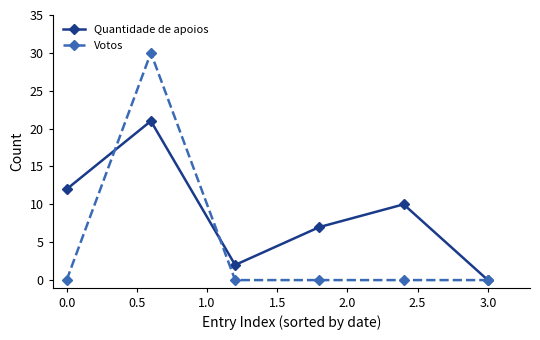

Rank the series by their maximum value, from highest to lowest.

Votos, Quantidade de apoios